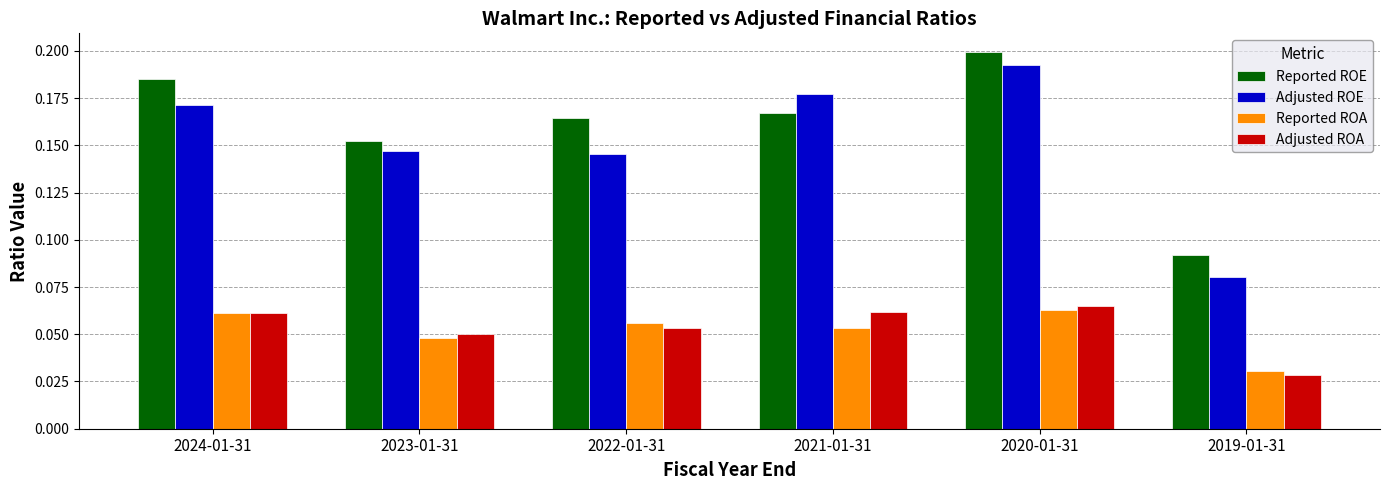

How many bars are there in each group?

4